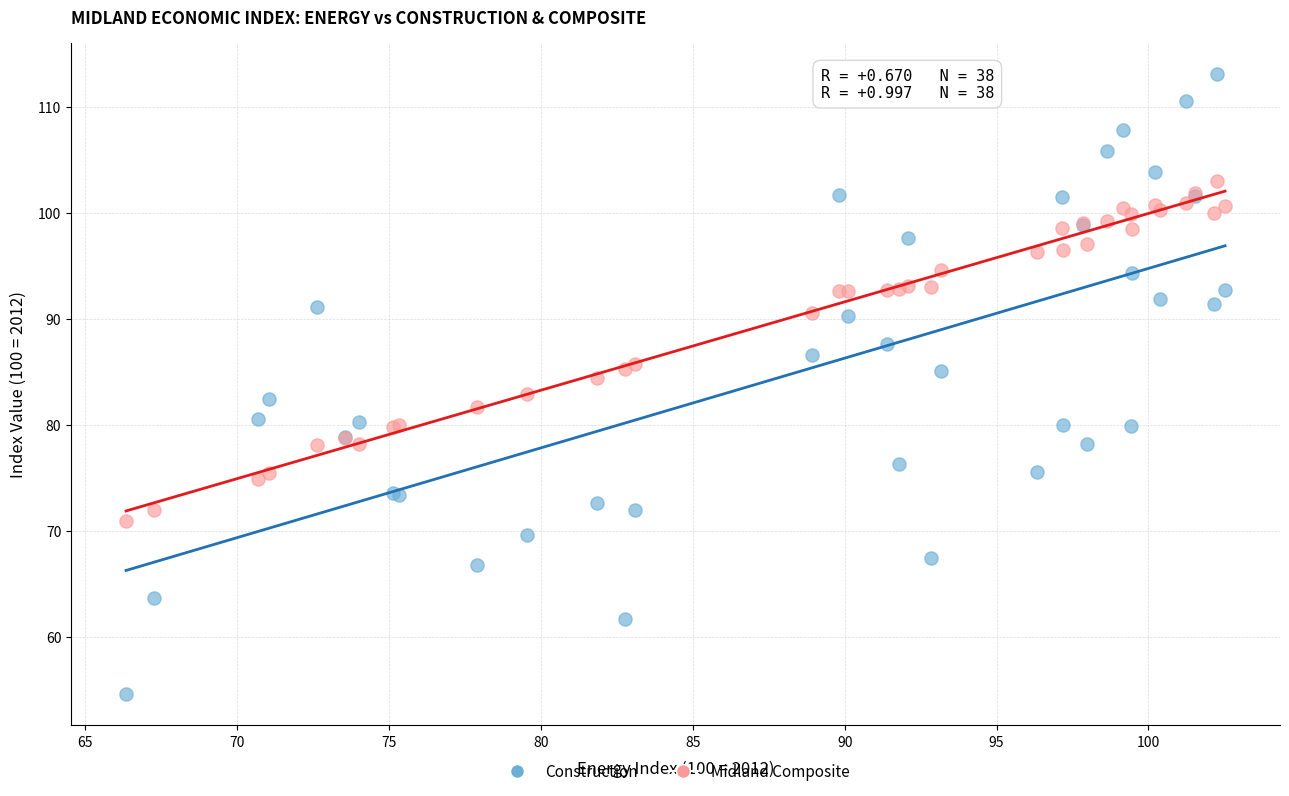

What is the X range (max minus min) for the scatter plot?

36.2